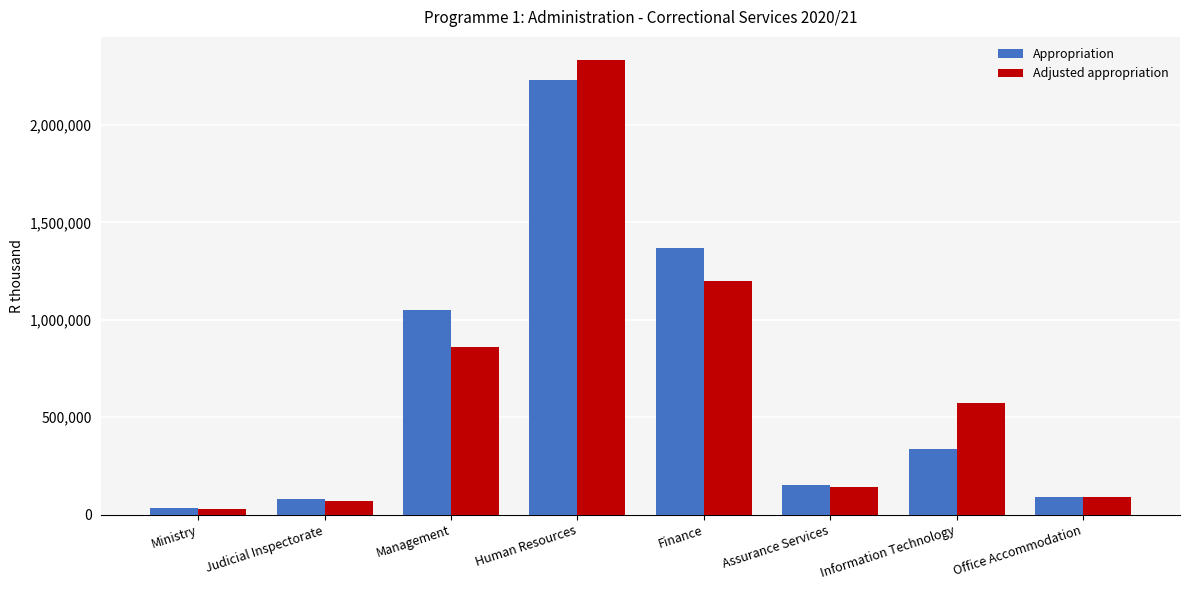

Reading left to right, list all the values displayed in this chart.

Appropriation: 31396	81493	1050708	2230482	1368823	152457	335933	91774
Adjusted appropriation: 30896	68488	858087	2335776	1201699	140859	574875	91774